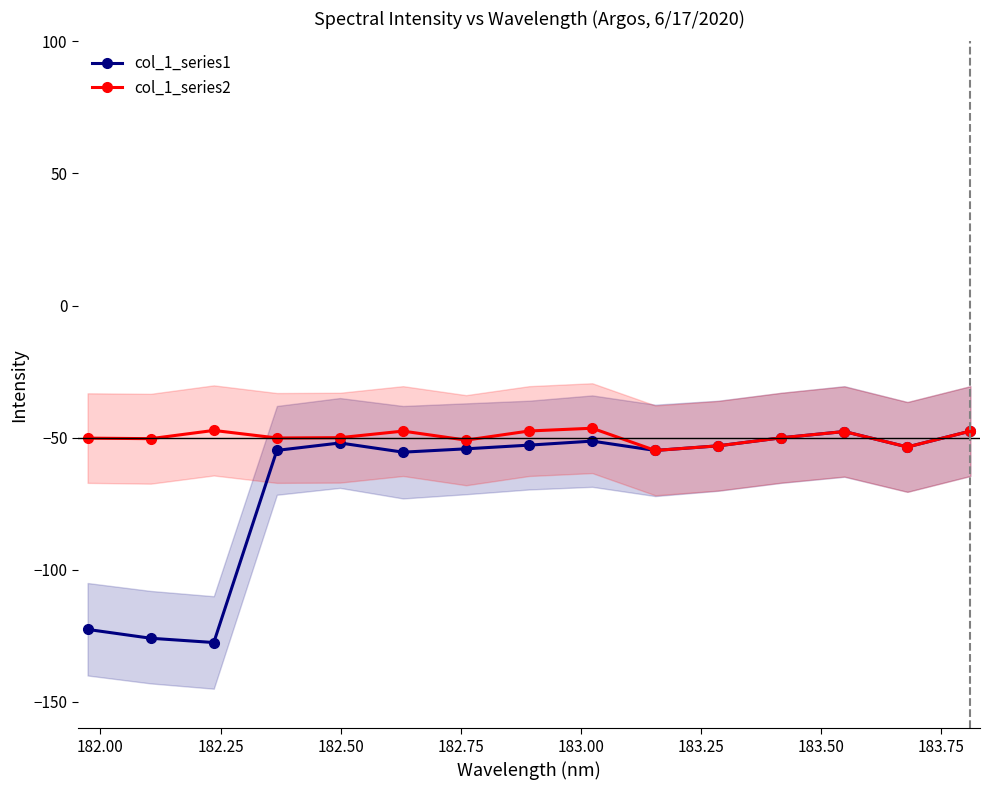

What is the value of the col_1_series2 point at the 5th from the left?

-50.0